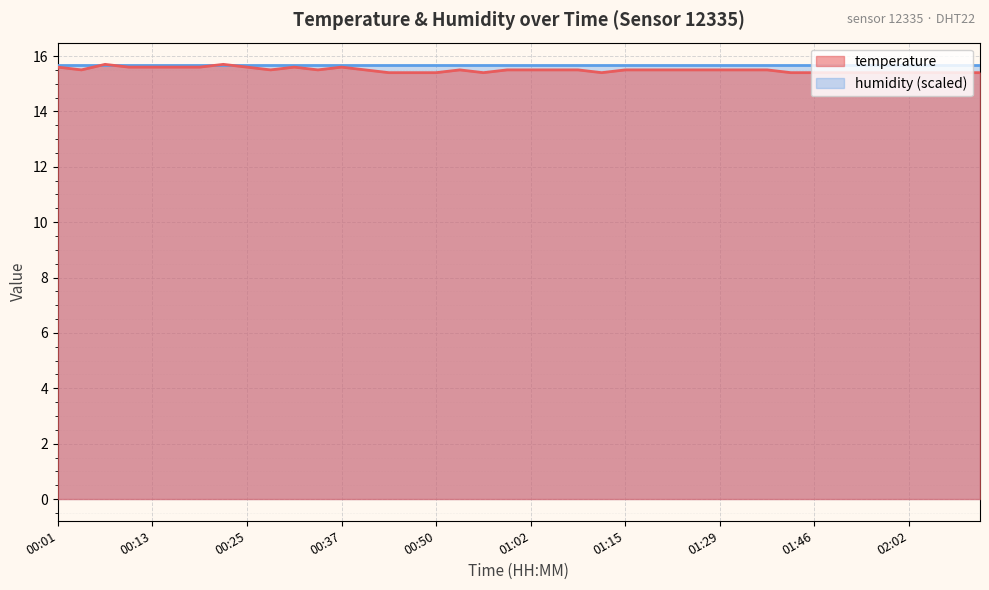

Approximately how many times larger is the value at 01:05 compared to 00:31?

1.0